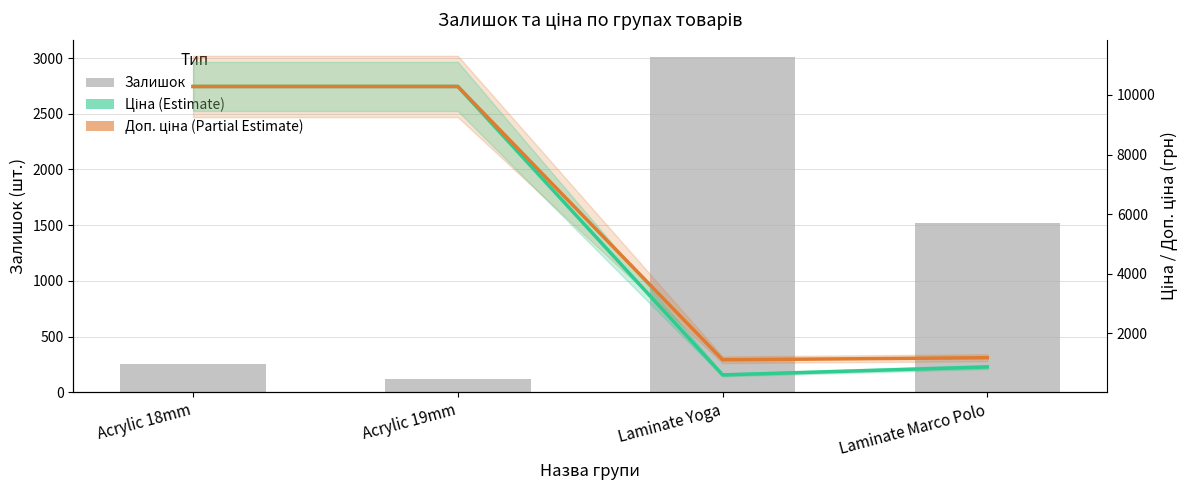

What is the maximum value shown in the chart?

10285.3